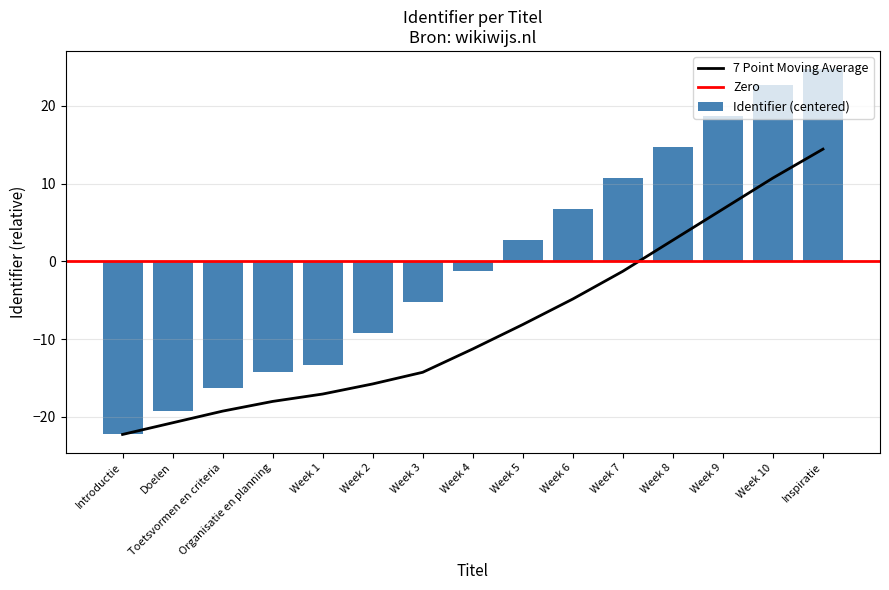

What is the label of the 4th bar from the right?

Week 8